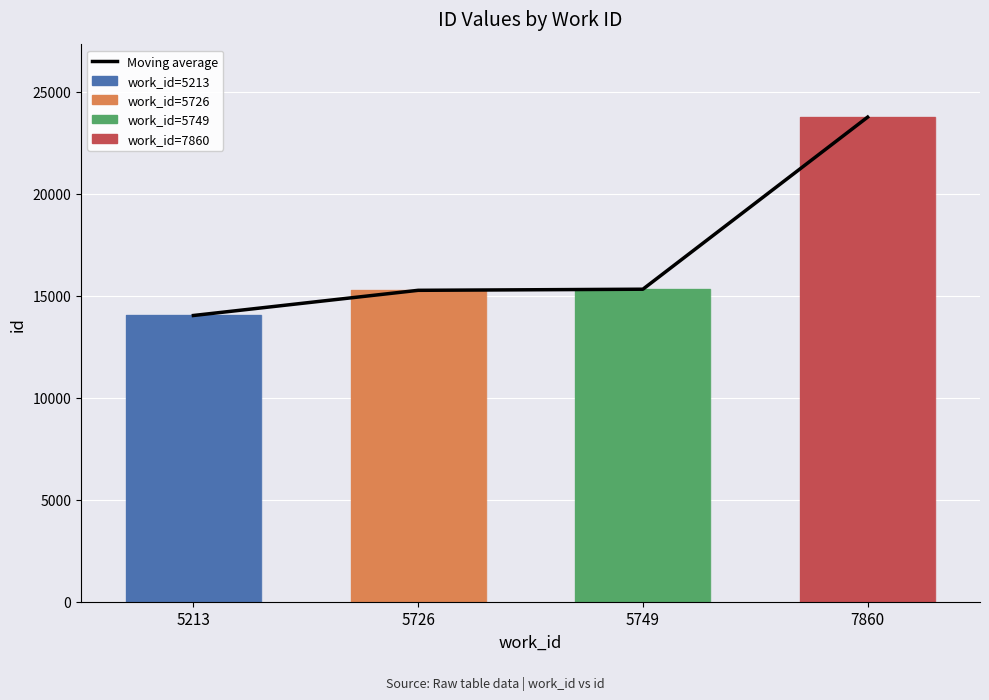

What is the value of the Moving average bar at the 1st from the left?

14028